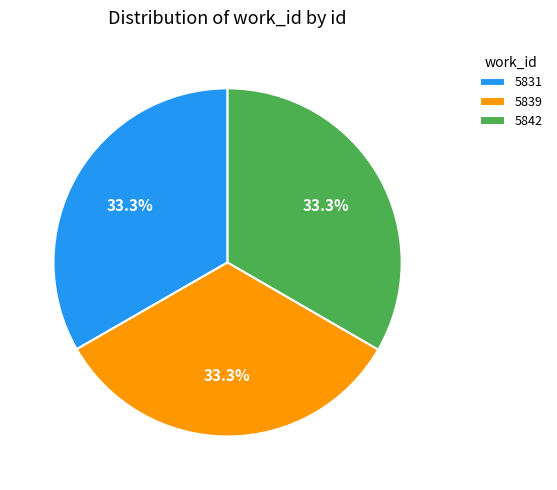

What is the ratio of the value at 5842 to the value at 5839?

1.0